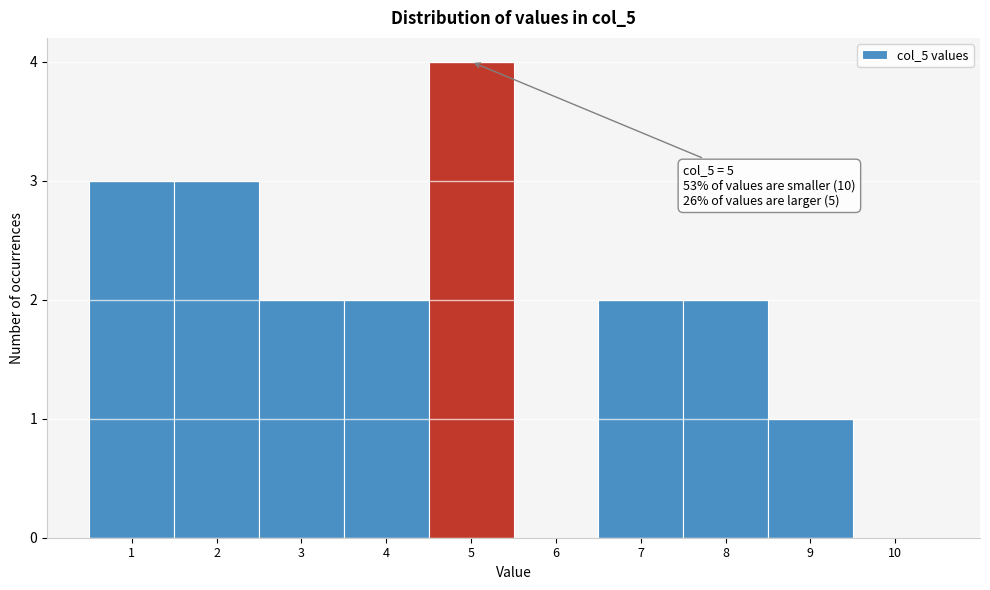

Over which range of the x-axis is the bar tallest?

4.5 to 5.5